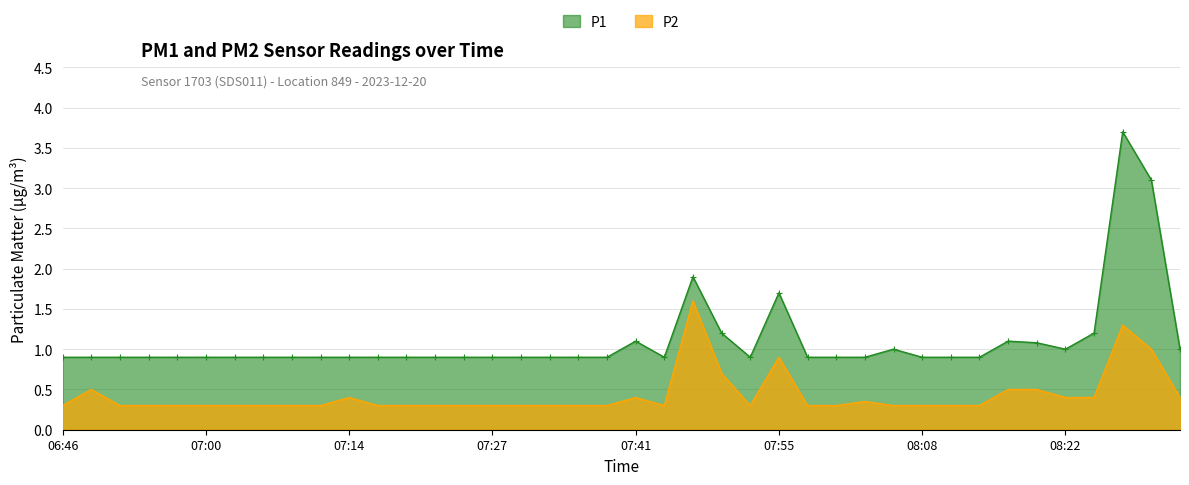

Reading left to right, list all the values displayed in this chart.

P1: 06:46=0.9	06:49=0.9	06:52=0.9	06:54=0.9	06:57=0.9	07:00=0.9	07:03=0.9	07:05=0.9	07:08=0.9	07:11=0.9	07:14=0.9	07:16=0.9	07:19=0.9	07:22=0.9	07:25=0.9	07:27=0.9	07:30=0.9	07:33=0.9	07:36=0.9	07:38=0.9	07:41=1.1	07:44=0.9	07:47=1.9	07:49=1.2	07:52=0.9	07:55=1.7	07:58=0.9	08:00=0.9	08:03=0.9	08:06=1.0	08:08=0.9	08:11=0.9	08:14=0.9	08:17=1.1	08:19=1.1	08:22=1.0	08:25=1.2	08:28=3.7	08:30=3.1	08:33=1.0
P2: 06:46=0.3	06:49=0.5	06:52=0.3	06:54=0.3	06:57=0.3	07:00=0.3	07:03=0.3	07:05=0.3	07:08=0.3	07:11=0.3	07:14=0.4	07:16=0.3	07:19=0.3	07:22=0.3	07:25=0.3	07:27=0.3	07:30=0.3	07:33=0.3	07:36=0.3	07:38=0.3	07:41=0.4	07:44=0.3	07:47=1.6	07:49=0.7	07:52=0.3	07:55=0.9	07:58=0.3	08:00=0.3	08:03=0.3	08:06=0.3	08:08=0.3	08:11=0.3	08:14=0.3	08:17=0.5	08:19=0.5	08:22=0.4	08:25=0.4	08:28=1.3	08:30=1.0	08:33=0.4